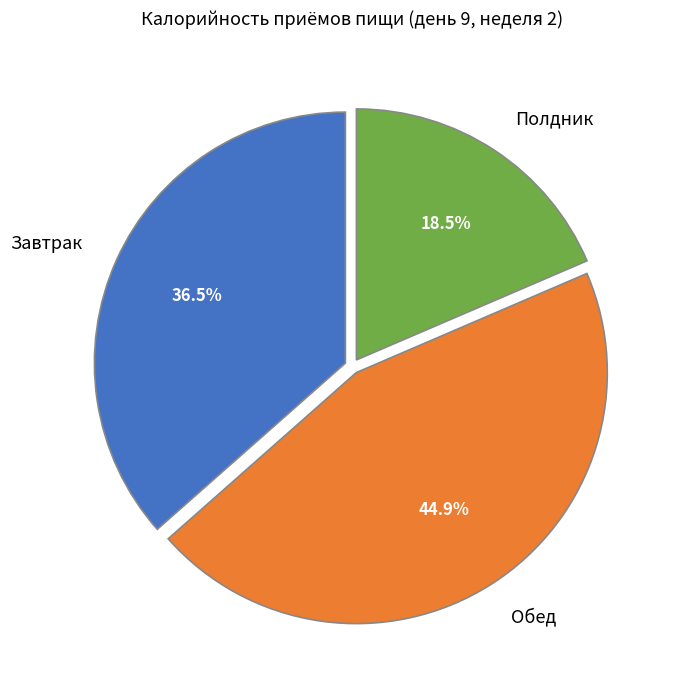

To the nearest percent, what is the combined percentage of Завтрак and Обед?

81%